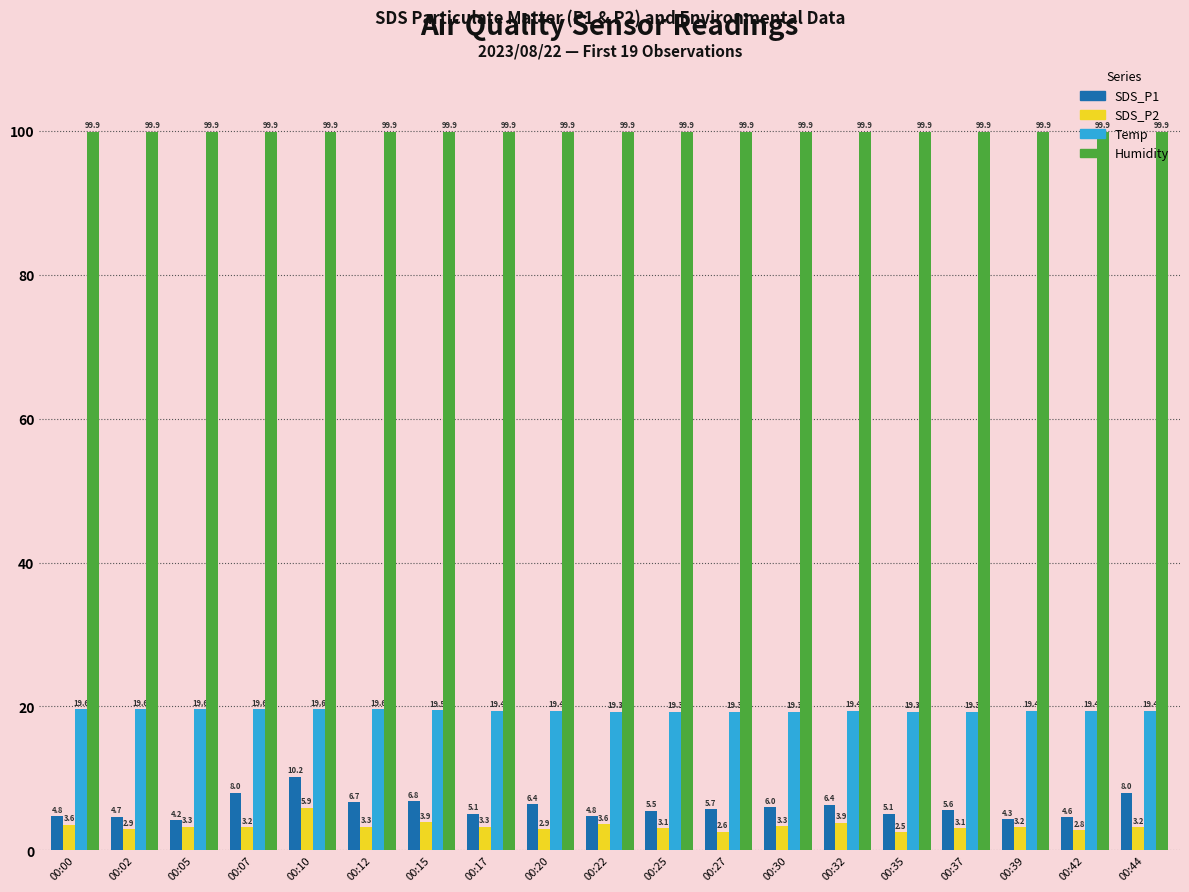

What is the spread (max minus min) of values at 00:27?

97.3